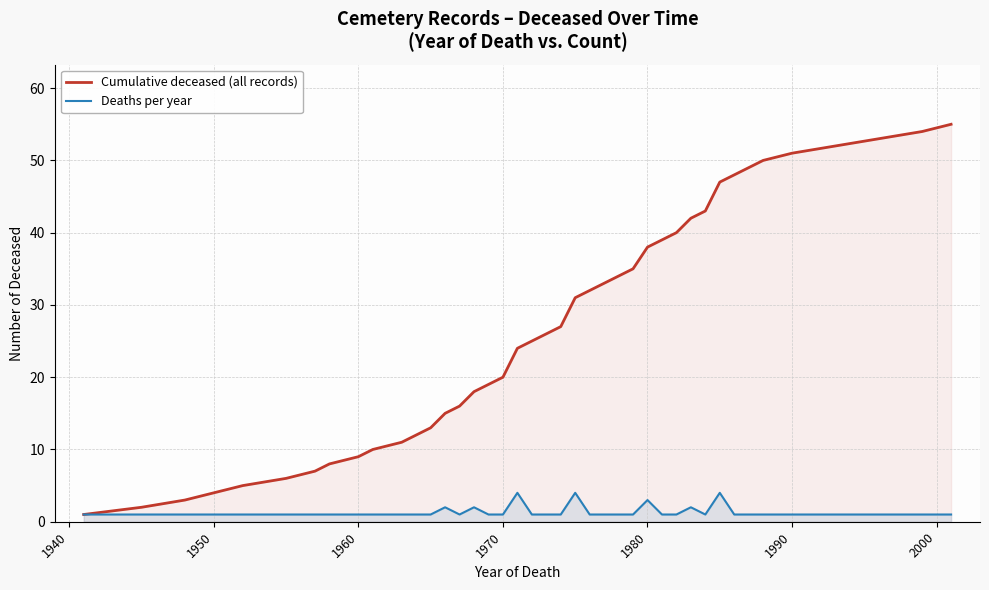

What is the greatest value displayed?

55